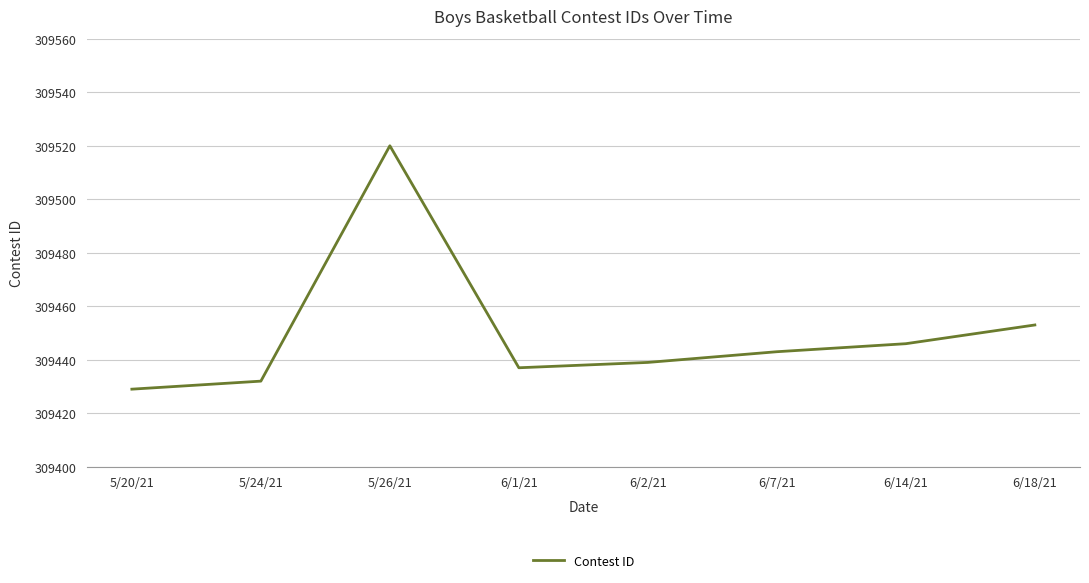

List the labels in order of value, largest first.

5/26/21, 6/18/21, 6/14/21, 6/7/21, 6/2/21, 6/1/21, 5/24/21, 5/20/21